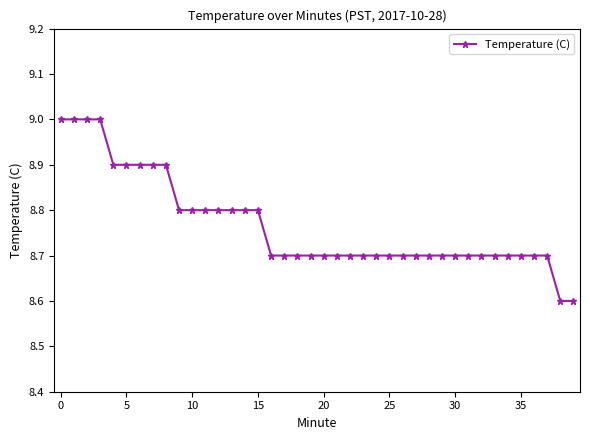

What is the maximum value shown in the chart?

9.0